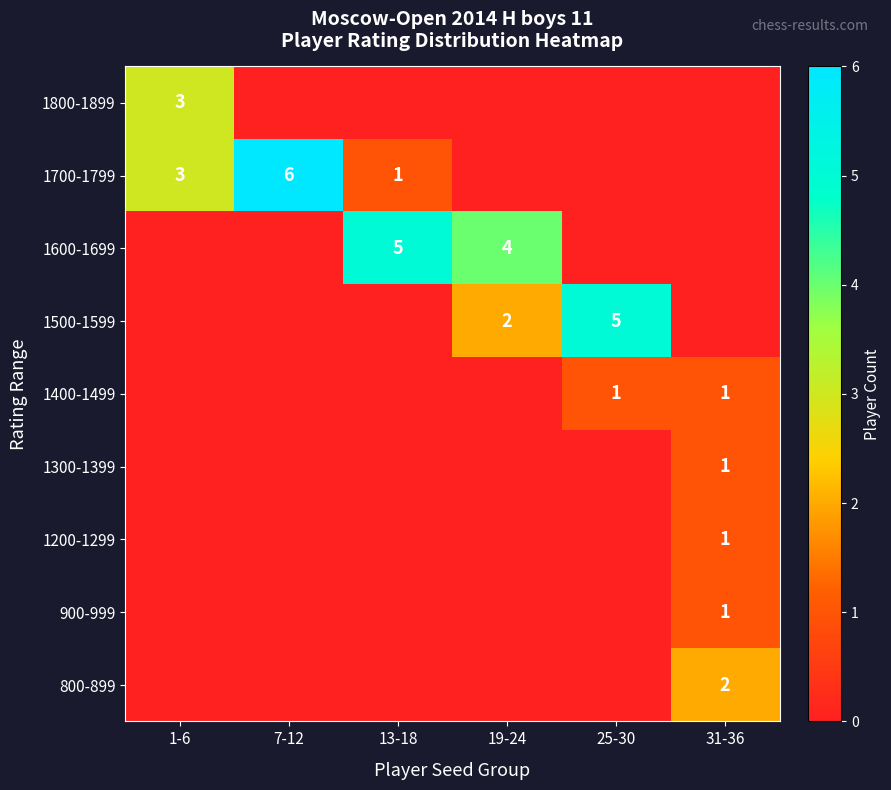

True or false: 1400-1499 has a value of 0 at 25-30.

False